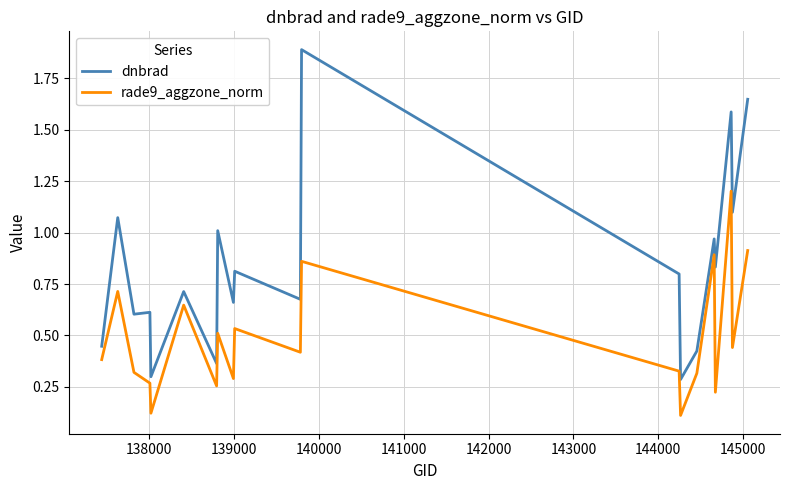

True or false: dnbrad and rade9_aggzone_norm intersect in this chart.

False